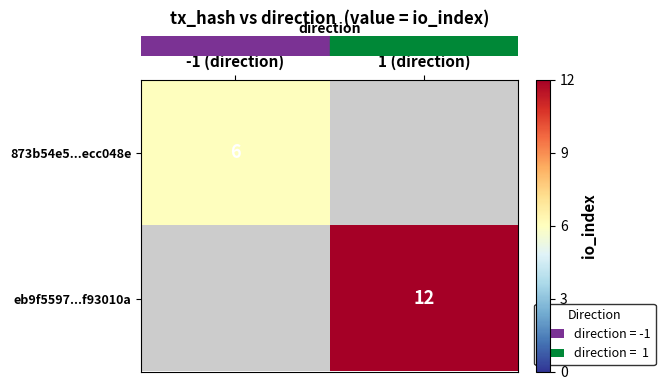

At how many categories does at least one series exceed 7?

1